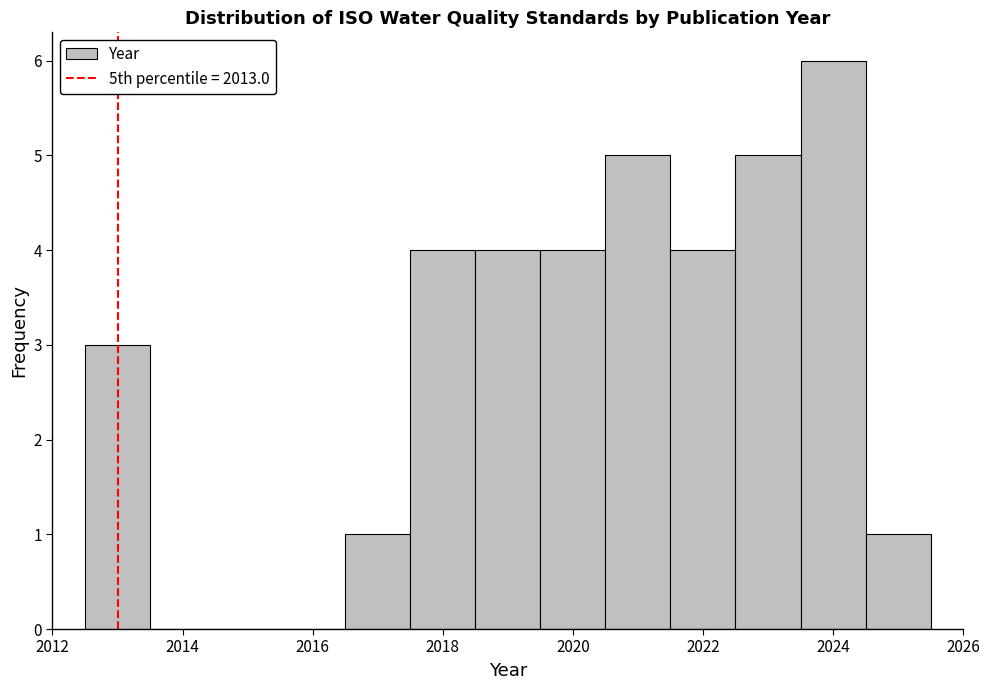

Reading left to right, list every bar in this chart as the range it spans on the x-axis followed by its height. Neither the bar edges nor the heights are printed on the chart, so give them approximately, as read against the axes.

2012.5 to 2013.5: 3
2013.5 to 2014.5: 0
2014.5 to 2015.5: 0
2015.5 to 2016.5: 0
2016.5 to 2017.5: 1
2017.5 to 2018.5: 4
2018.5 to 2019.5: 4
2019.5 to 2020.5: 4
2020.5 to 2021.5: 5
2021.5 to 2022.5: 4
2022.5 to 2023.5: 5
2023.5 to 2024.5: 6
2024.5 to 2025.5: 1